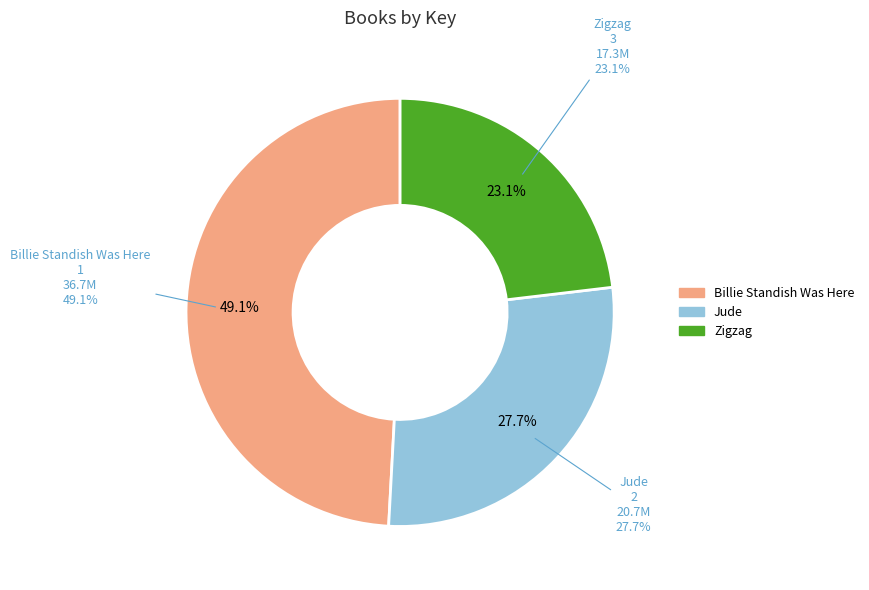

Is it true that Zigzag is 35% of the pie?

False